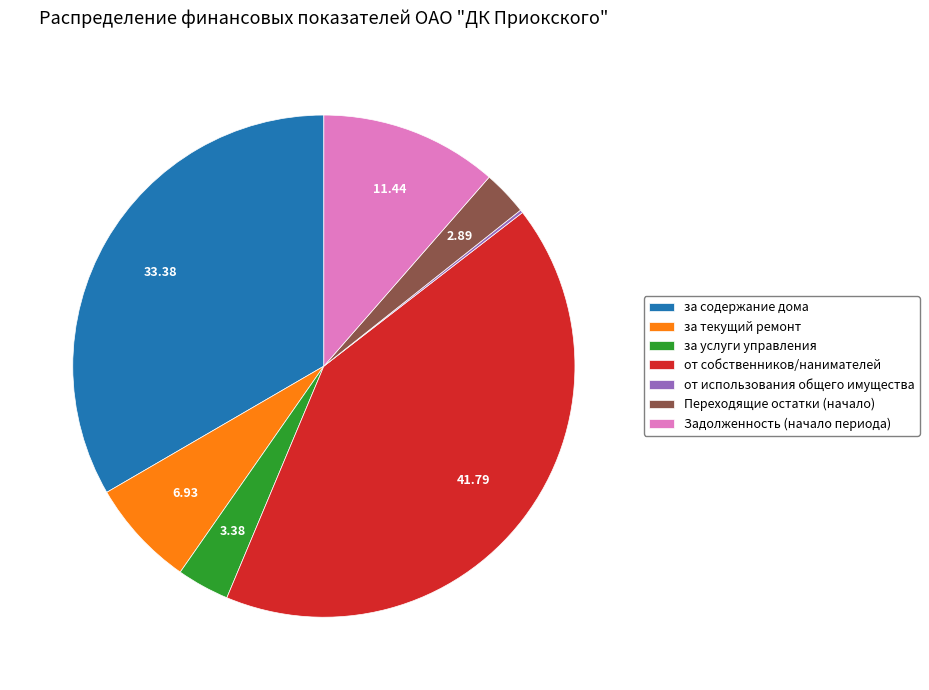

Is the sum of Задолженность (начало периода) and за текущий ремонт greater than half?

No